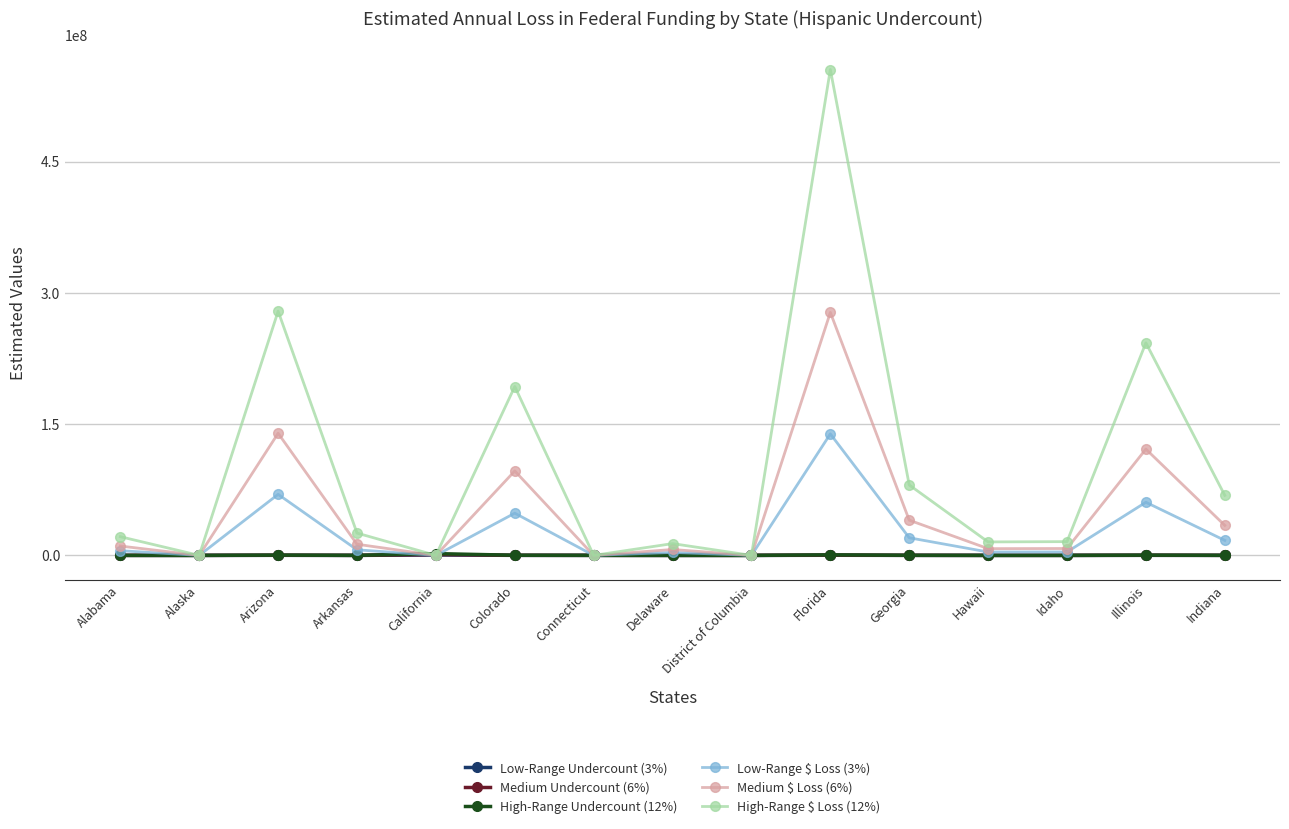

True or false: Medium Undercount (6%) has a value of 135397.9 at Illinois.

True